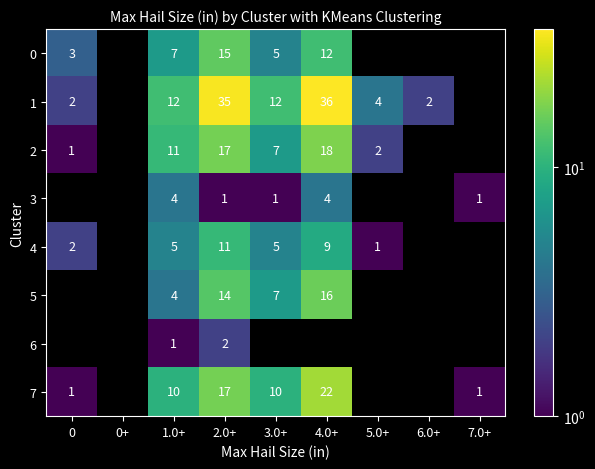

What is the spread (max minus min) of values at 2.0+?

34